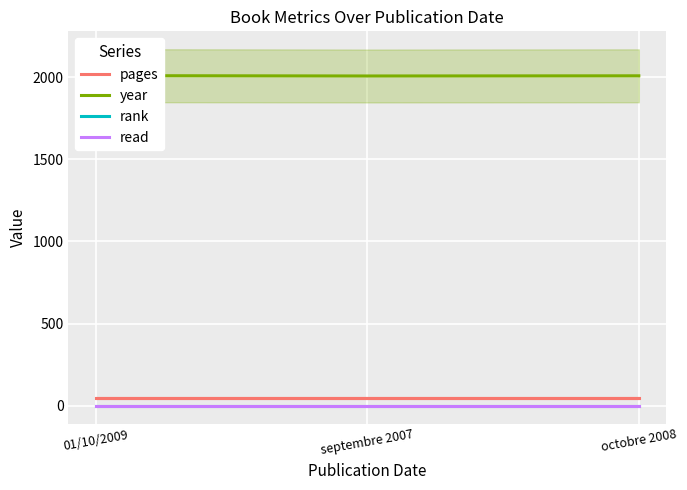

What is the sum of the pages values at octobre 2008 and 01/10/2009?

96